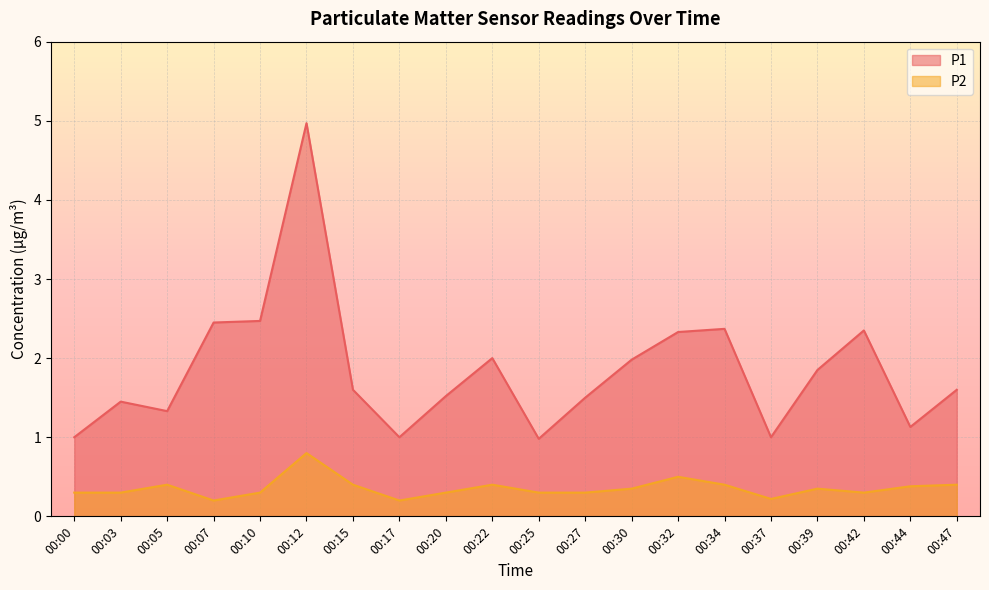

What is the value of the P1 point at the 9th from the left?

1.5